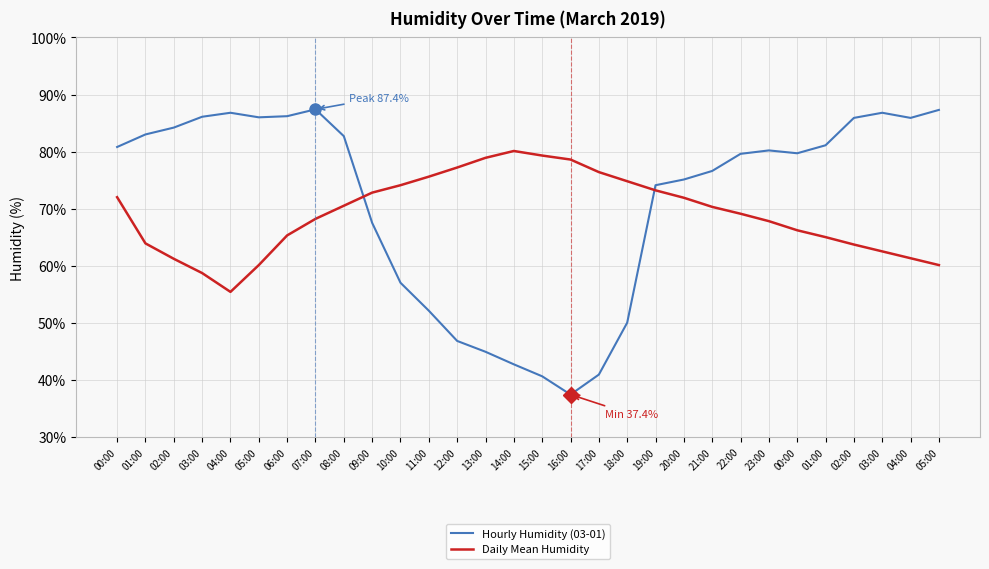

How many interior local valleys does the Daily Mean Humidity series have?

1